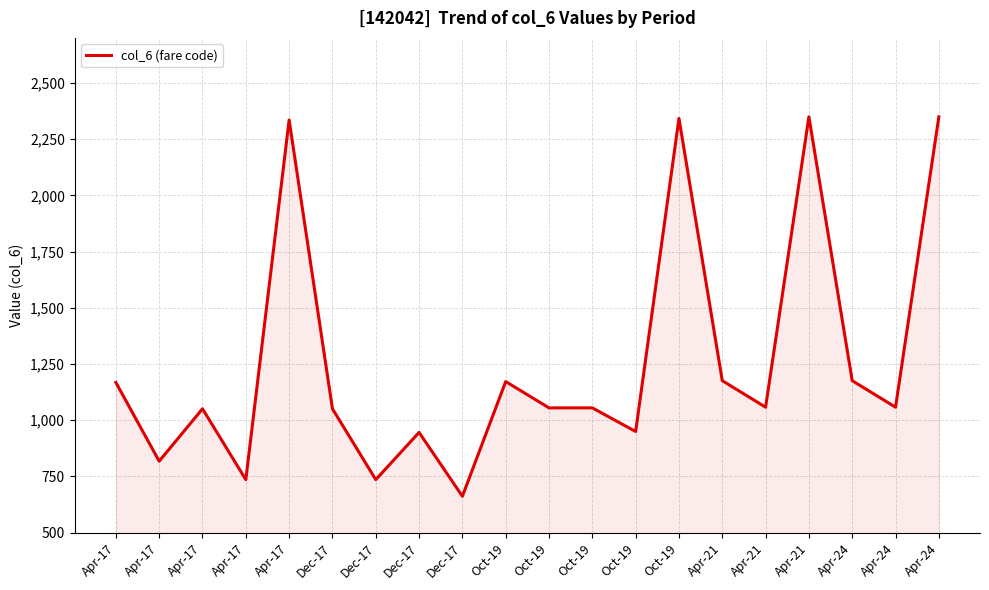

How many lines are shown in the chart?

1